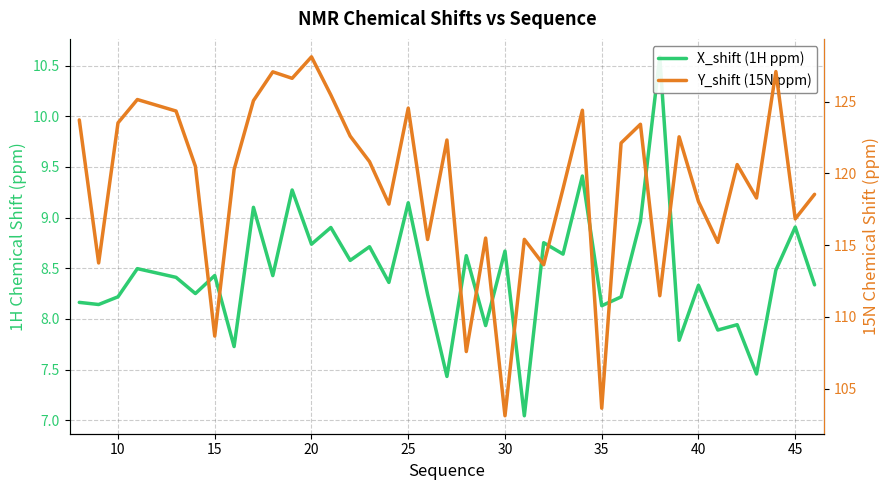

What are all the series names shown in the legend?

X_shift (1H ppm), Y_shift (15N ppm)